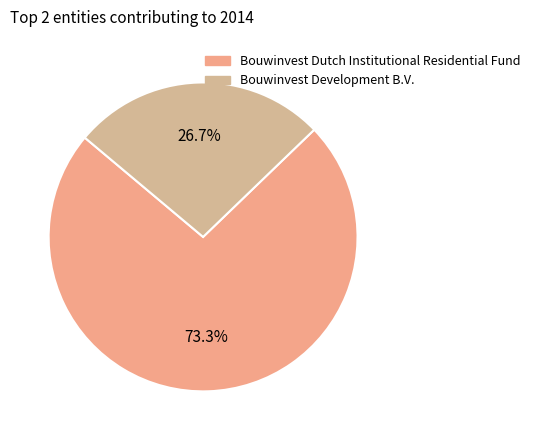

What is the change in value from Bouwinvest Dutch Institutional Residential Fund to Bouwinvest Development B.V.?

-320